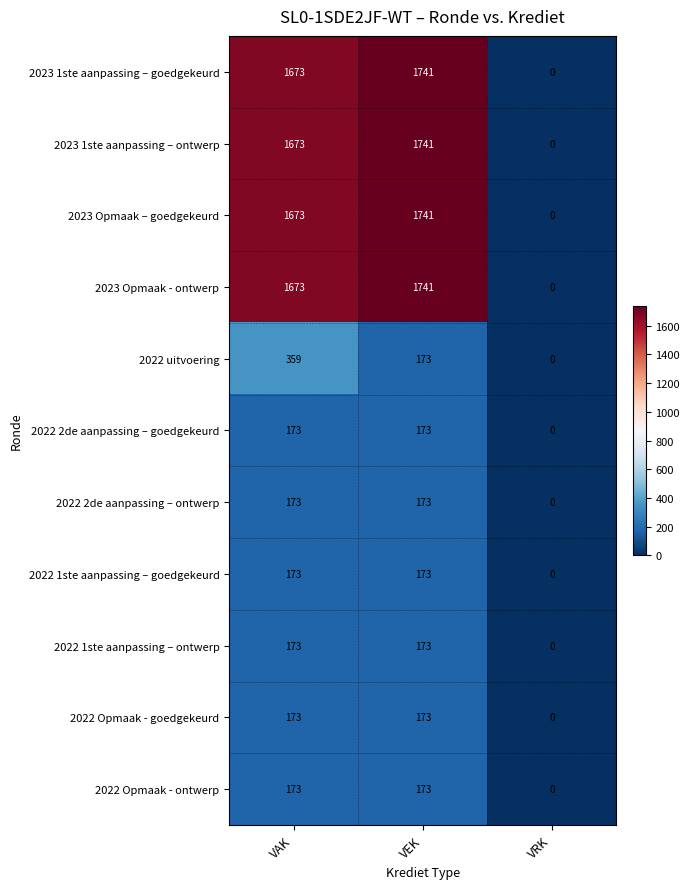

What is the difference between the 2022 2de aanpassing – ontwerp values at VRK and VAK?

173